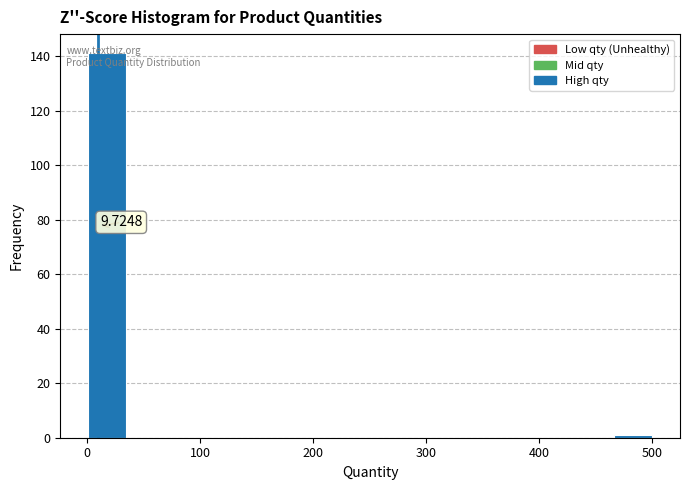

Around what value on the x-axis is the tallest bar? Give the approximate position of its centre, as read against the axis.

20